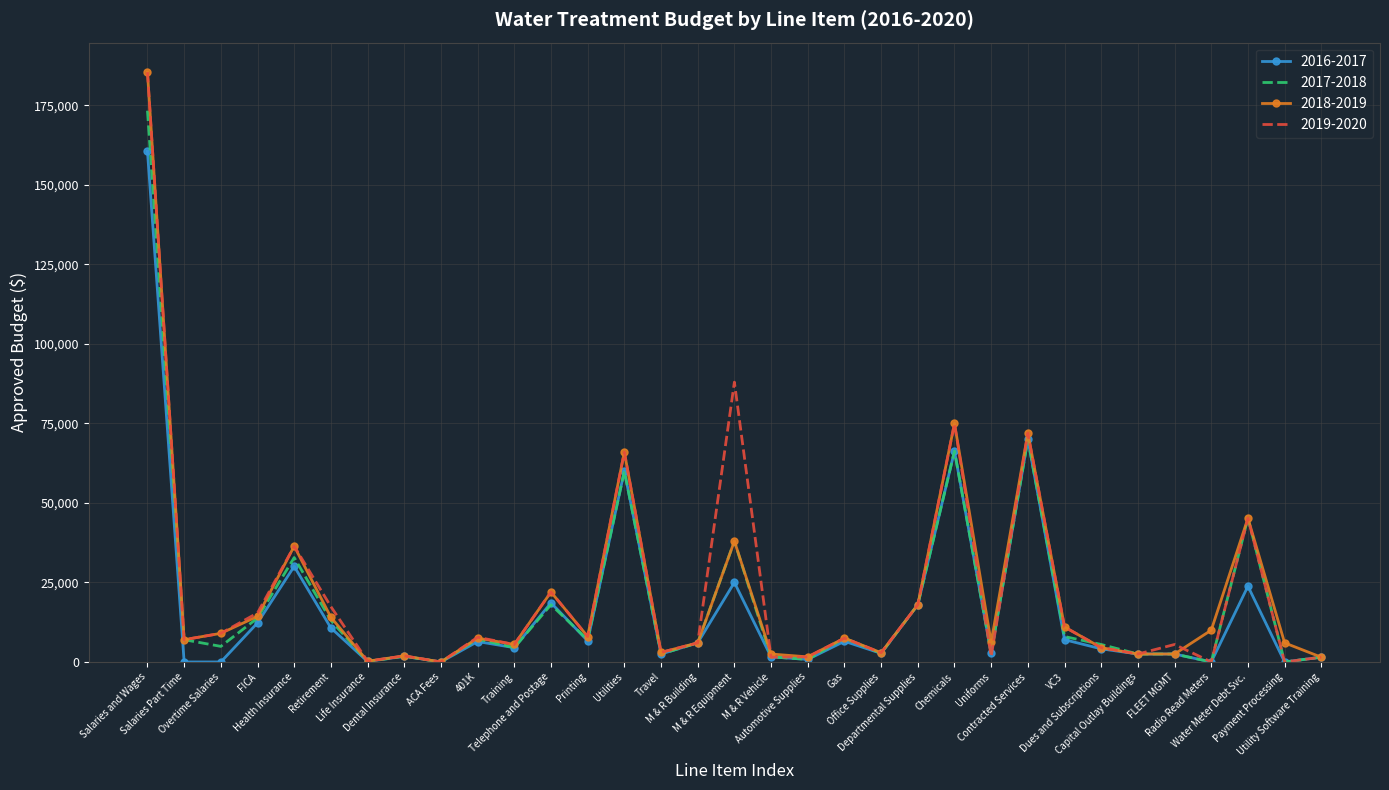

What is the sum of all 2016-2017 values?

555307